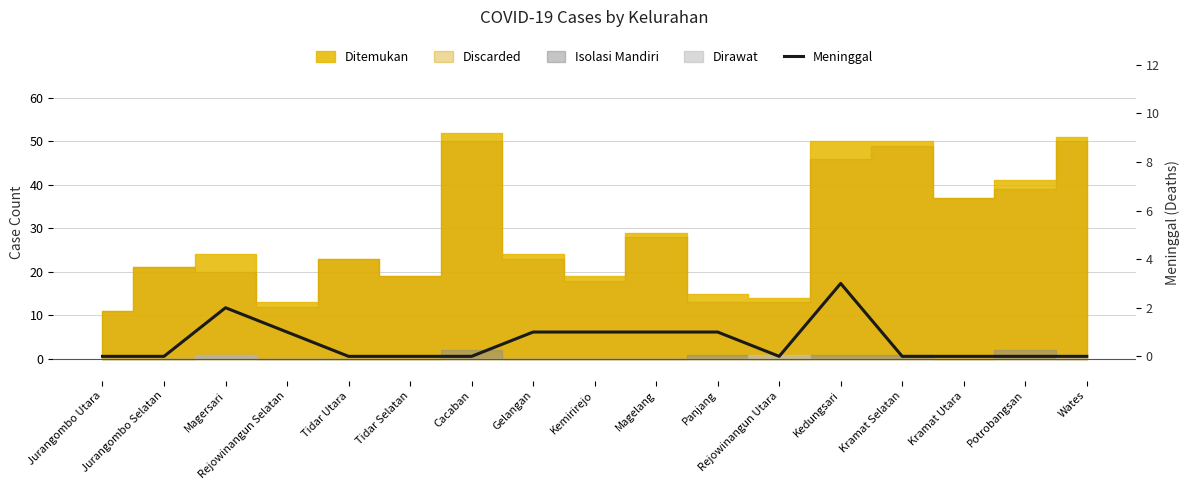

What is the average value?

1